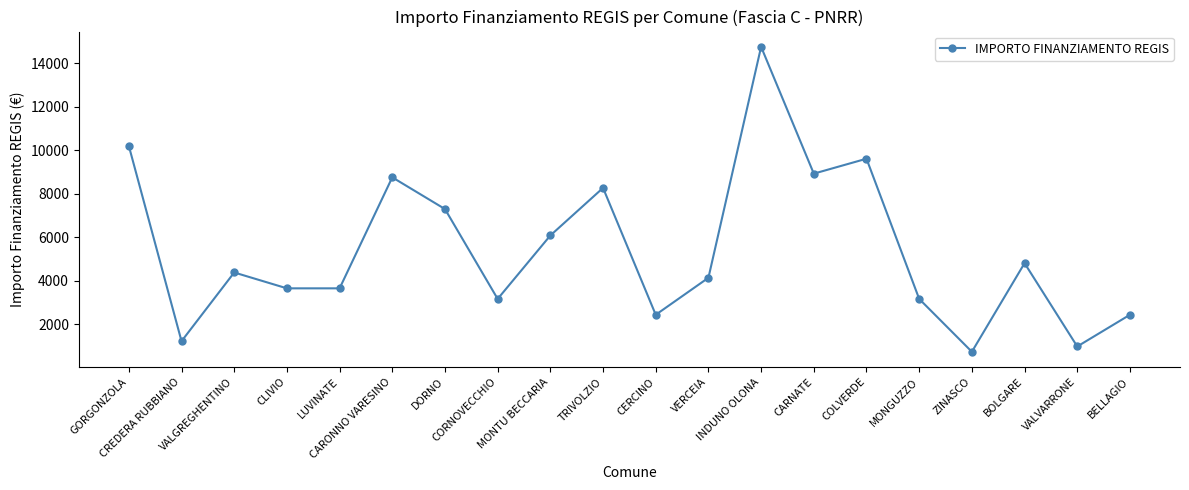

How many data points does each series have?

20